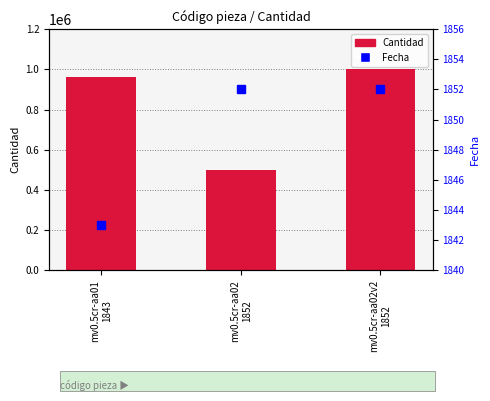

True or false: Cantidad has a value of 960020 at mv0.5cr-aa01
1843.

True